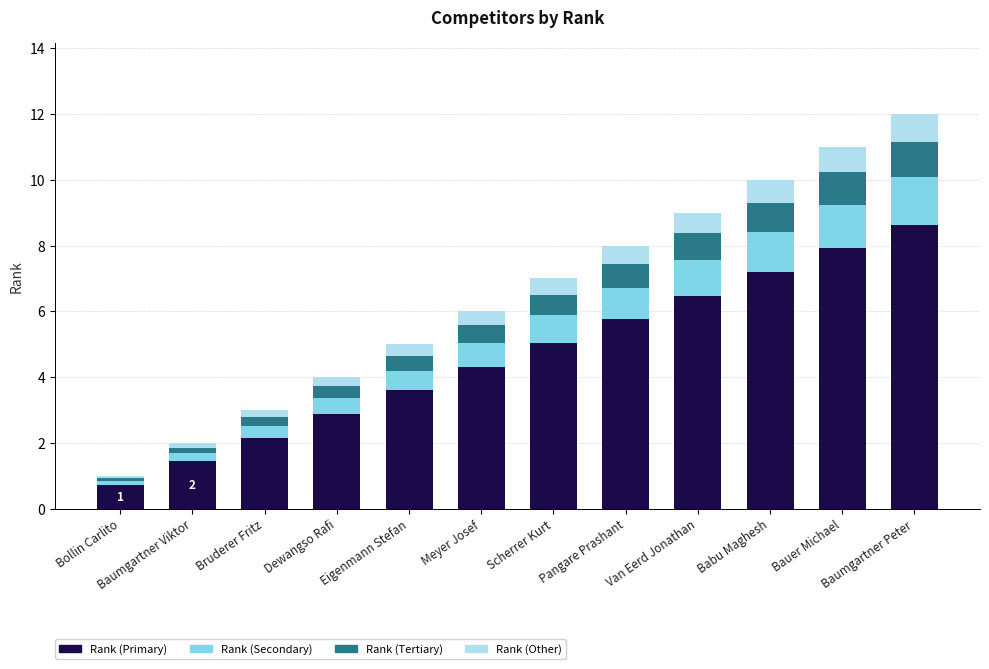

What is the difference between the maximum and minimum values in the Rank (Primary) series?

7.9